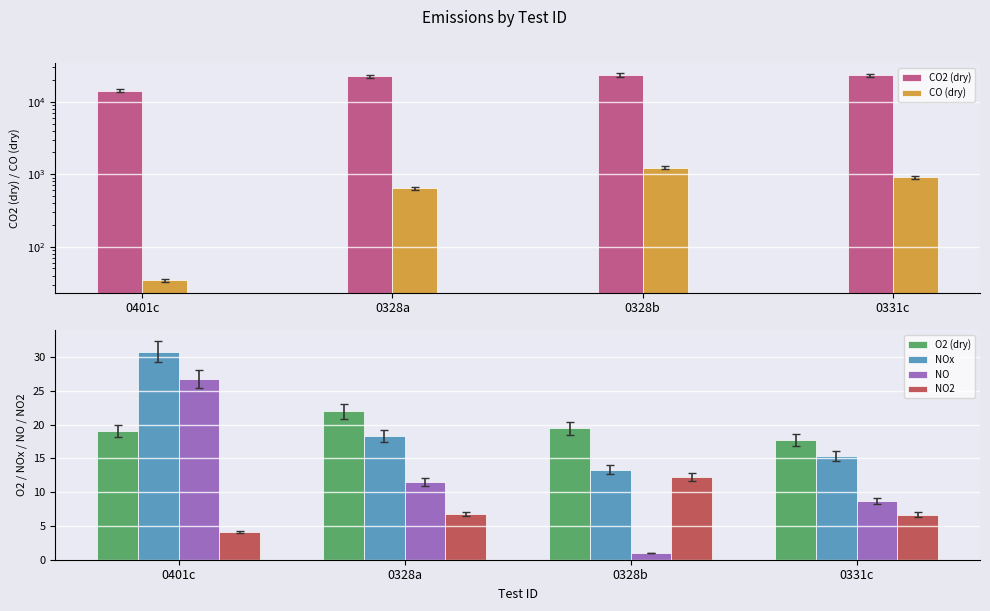

At which label does CO2 (dry) reach its peak?

0328b